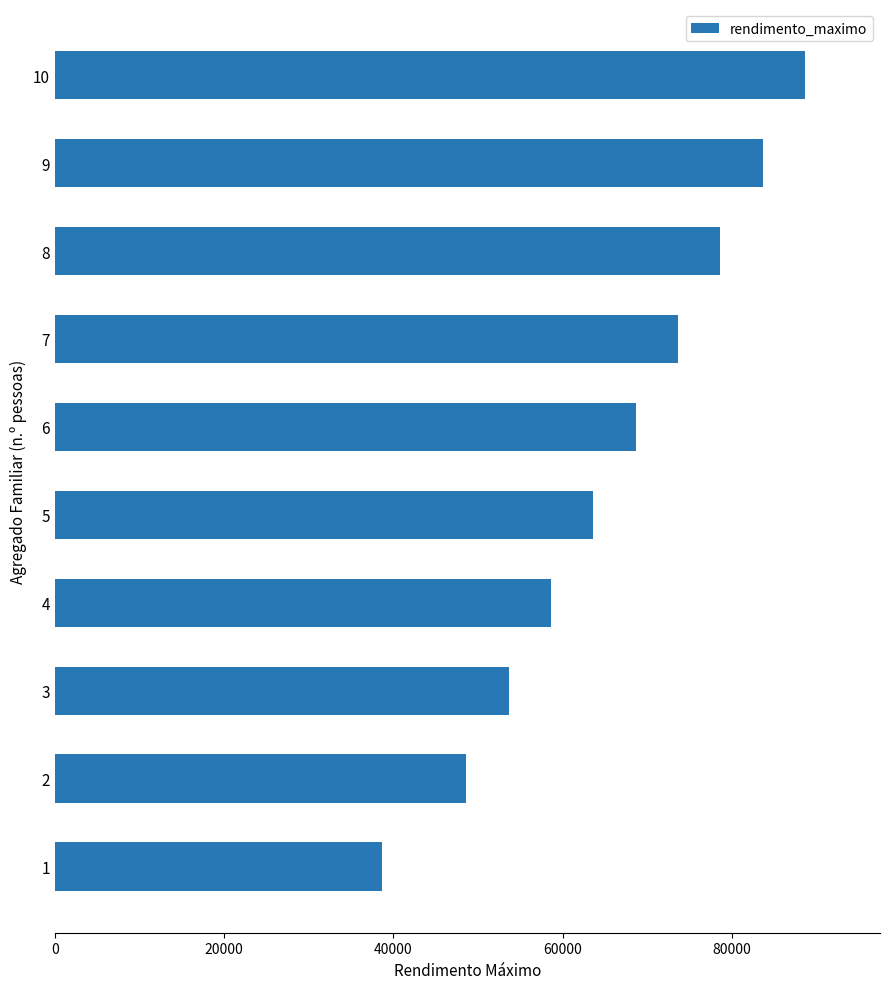

Count the values in the range 53632 to 78632.

6